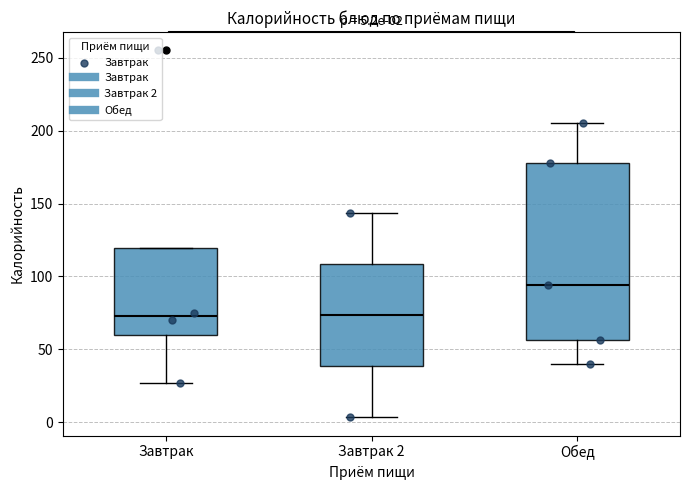

Comparing the boxes themselves (not the whiskers), which one is the tallest?

Обед